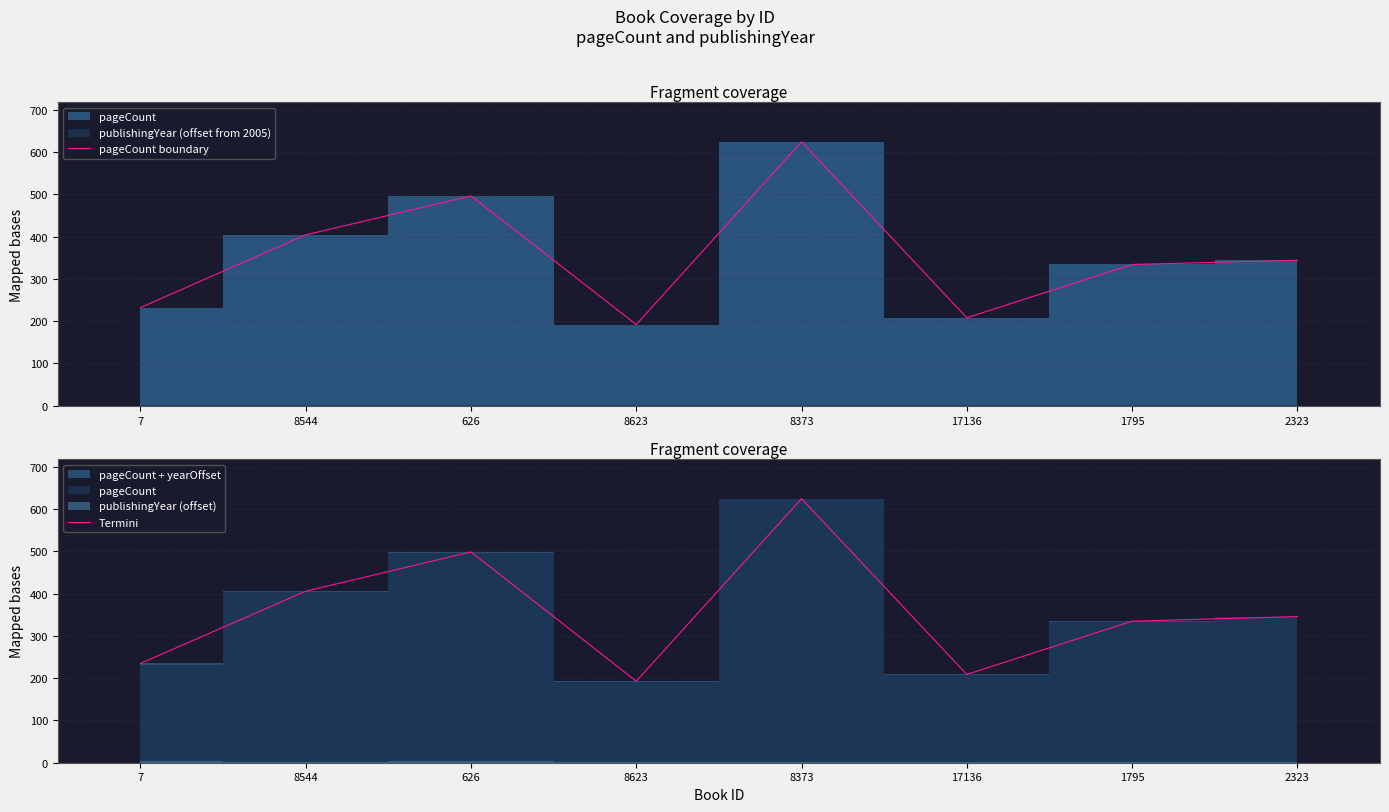

Reading left to right, what are all the values shown in this chart?

pageCount boundary: 7=232	8544=404	626=496	8623=192	8373=624	17136=208	1795=334	2323=344
Termini: 7=235	8544=406	626=499	8623=193	8373=625	17136=209	1795=335	2323=346